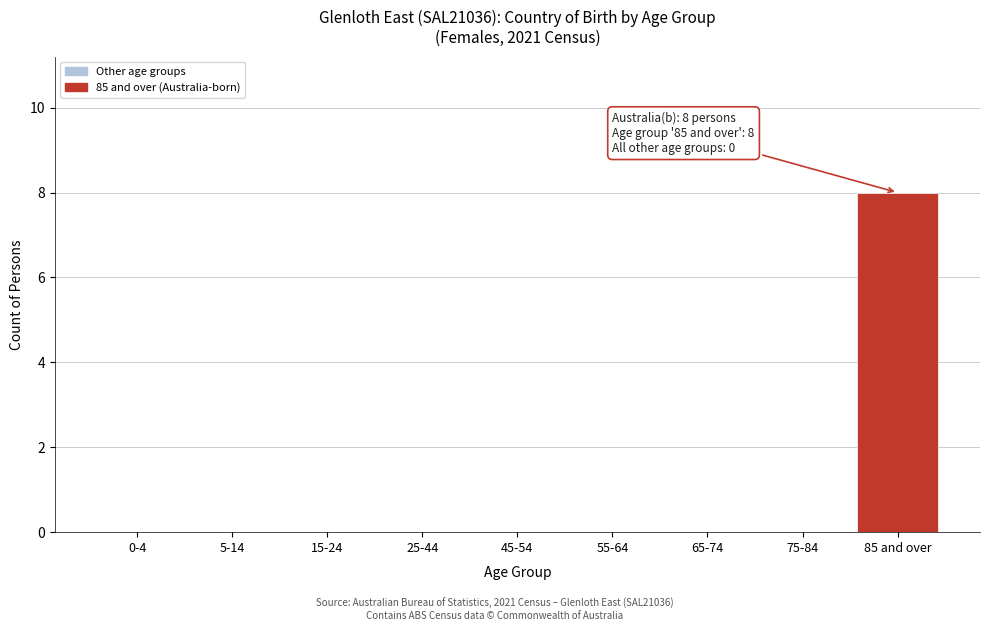

Reading right to left, what are all the values shown in this chart?

85 and over=8	75-84=0	65-74=0	55-64=0	45-54=0	25-44=0	15-24=0	5-14=0	0-4=0